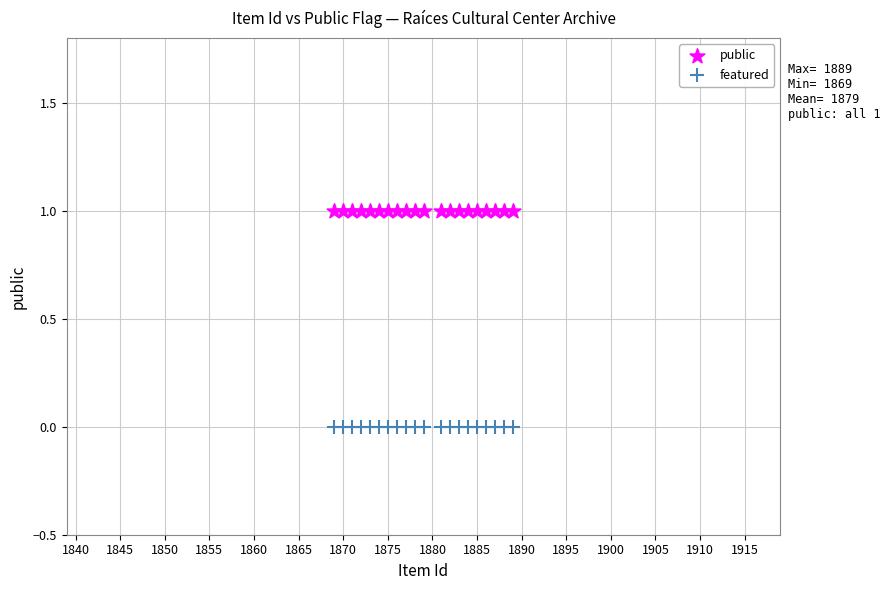

Which series contains the highest Y value?

public